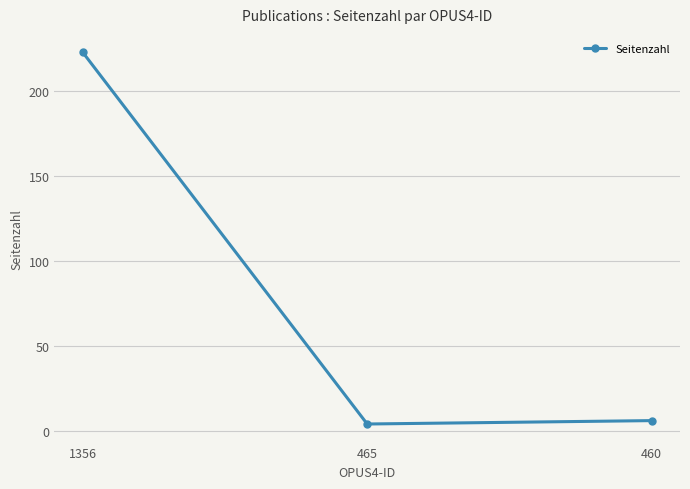

At which category does the chart reach its minimum across all series?

465